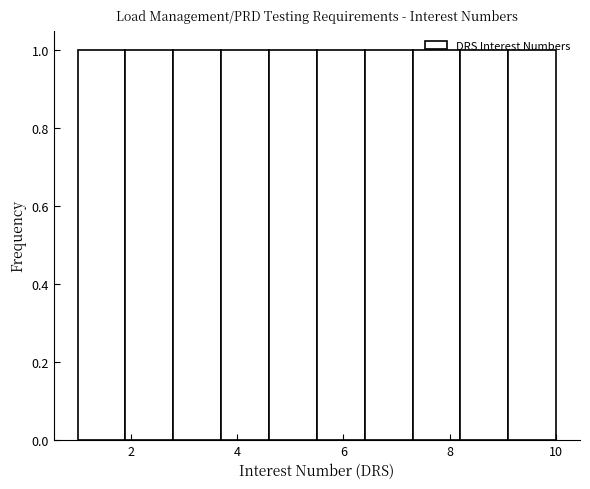

Reading left to right, transcribe this chart: for each bar, give the range it covers on the x-axis and its height. Neither the bar edges nor the heights are printed on the chart, so give them approximately, as read against the axes.

1.0 to 1.9: 1
1.9 to 2.8: 1
2.8 to 3.7: 1
3.7 to 4.6: 1
4.6 to 5.5: 1
5.5 to 6.4: 1
6.4 to 7.3: 1
7.3 to 8.2: 1
8.2 to 9.1: 1
9.1 to 10.0: 1